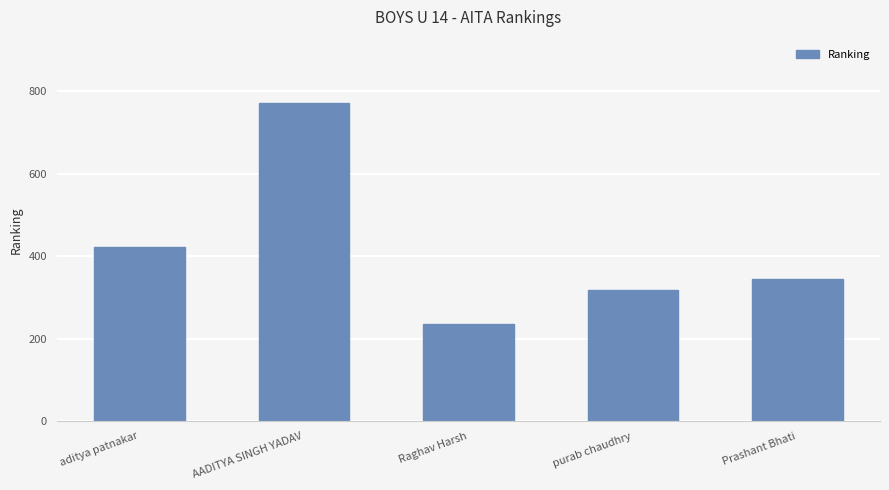

The chart shows a value of 650 at aditya patnakar. True or false?

False